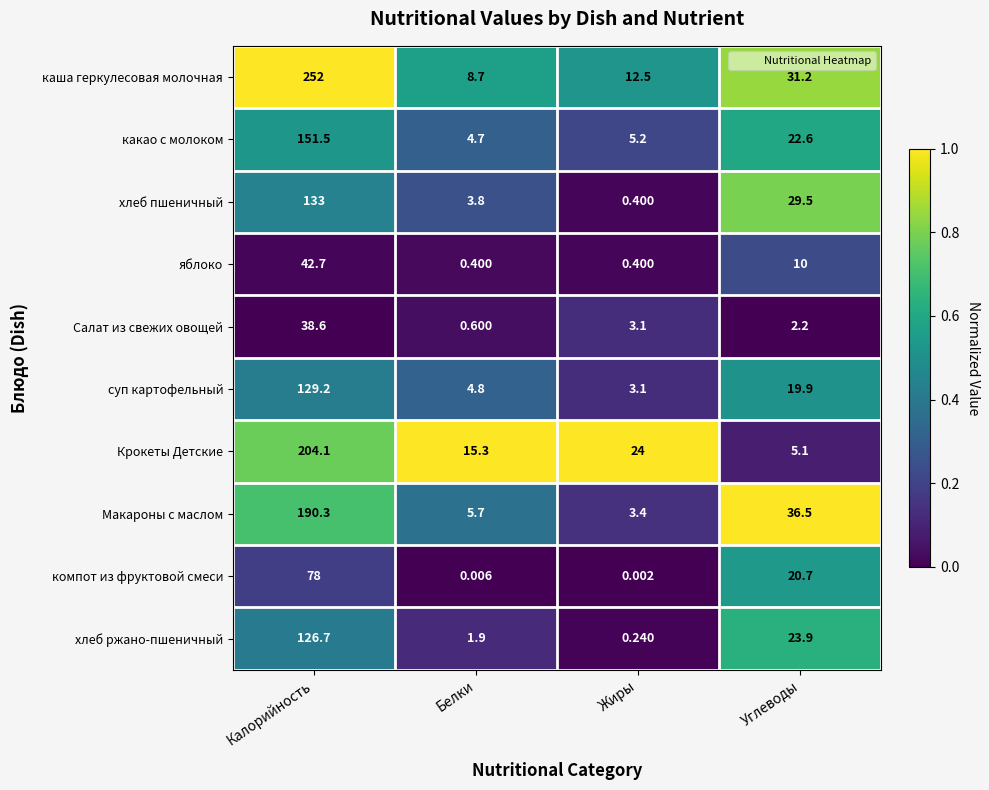

At which category does the chart reach its peak across all series?

Калорийность